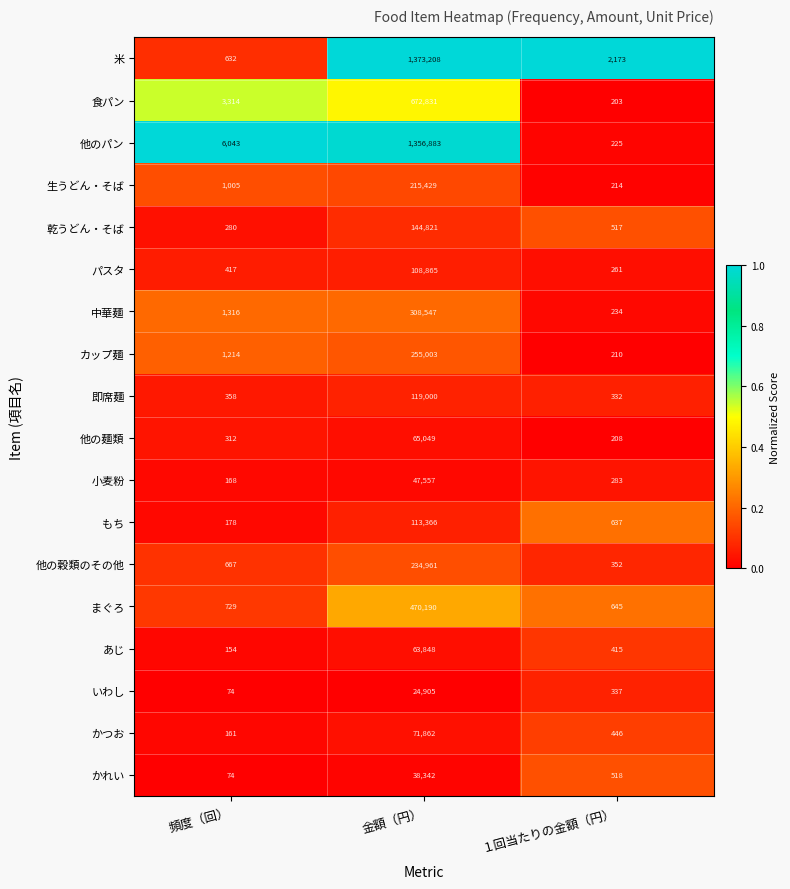

What is the total value across all series at 頻度（回）?

17096